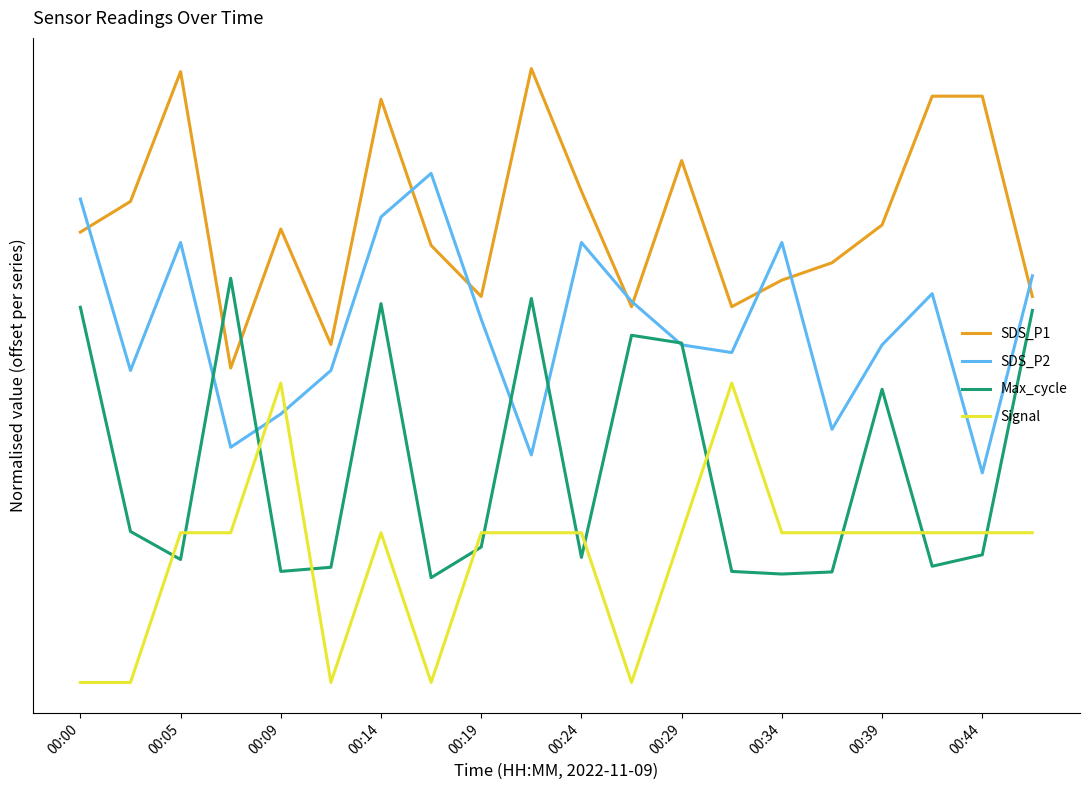

At which category does SDS_P1 reach its first local peak?

00:05